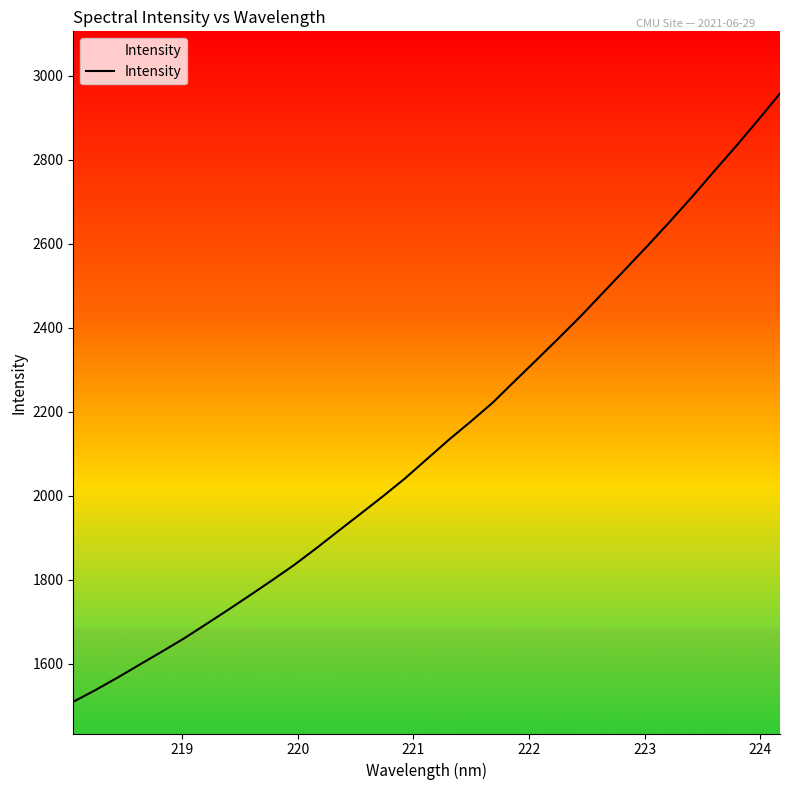

What is the minimum value shown in the chart?

1510.0